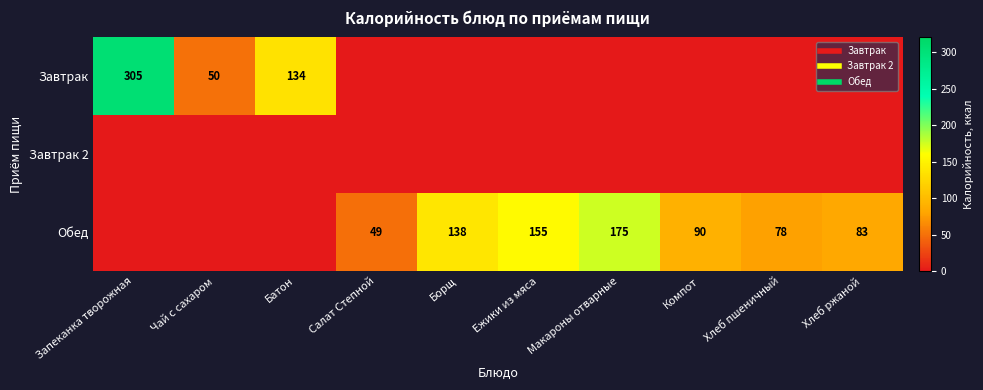

Is the value of Завтрак at Запеканка творожная greater than the value of Завтрак 2 at Салат Степной?

Yes